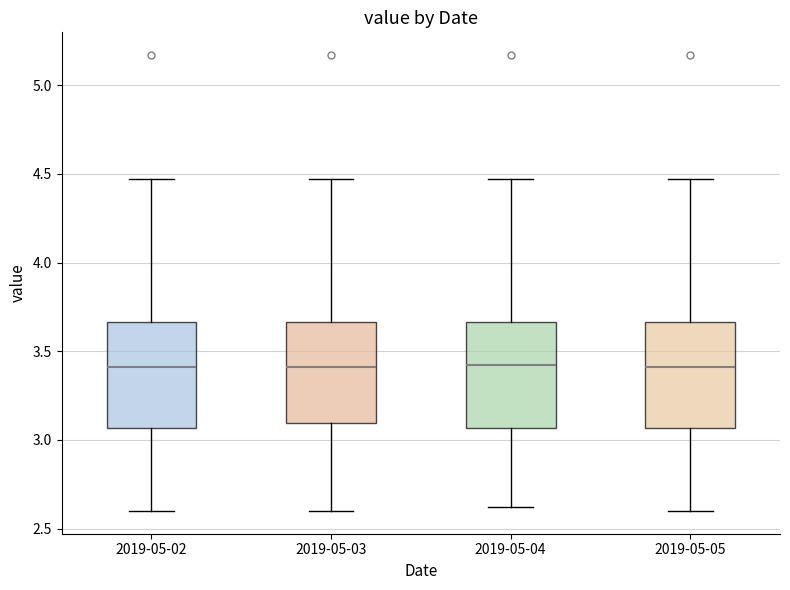

Reading left to right, read every box against the y-axis: the position of its median line, the range the box covers, and the ends of its whiskers. The values are not printed on the chart, so give them approximately, as read against the axis.

2019-05-02: median 3.40, box 3.05 to 3.65, whiskers 2.60 to 4.45
2019-05-03: median 3.40, box 3.10 to 3.65, whiskers 2.60 to 4.45
2019-05-04: median 3.40, box 3.05 to 3.65, whiskers 2.60 to 4.45
2019-05-05: median 3.40, box 3.05 to 3.65, whiskers 2.60 to 4.45